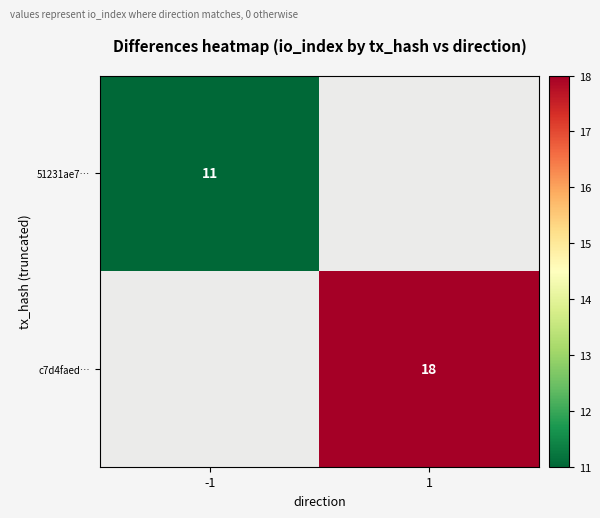

Which category has the highest value across all series?

1